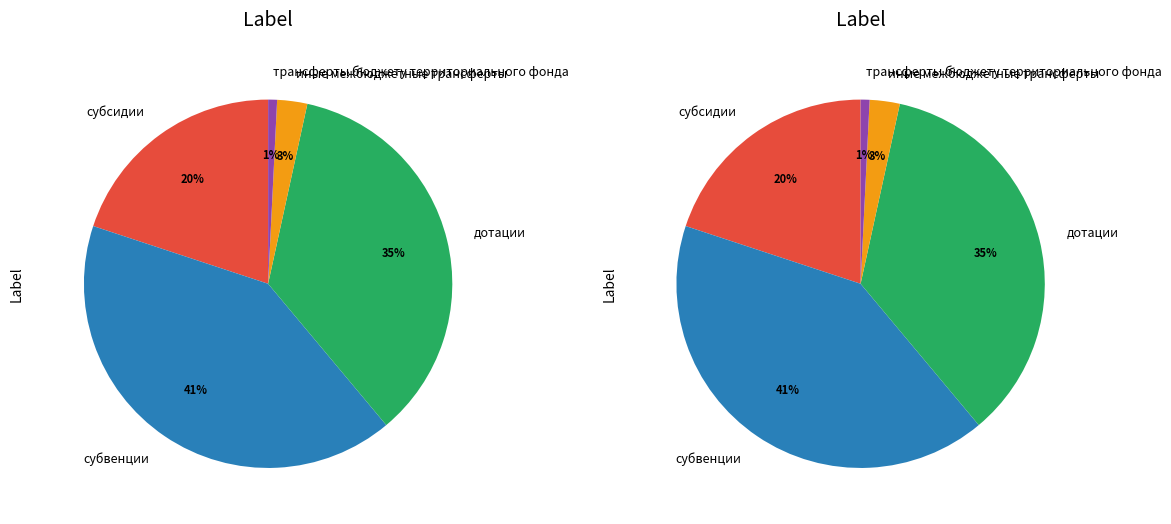

Do дотации and субвенции together represent more than half of the pie?

Yes